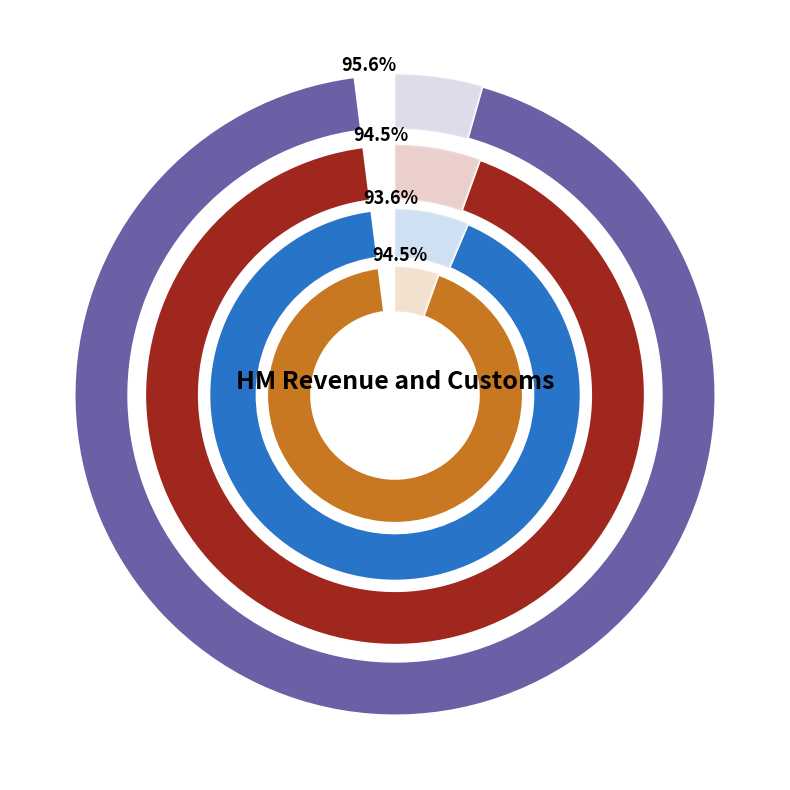

Rank the series by their average value, from lowest to highest.

Grade 6/7 Headcount, EO Headcount, AO/AA Headcount, SEO/HEO Headcount